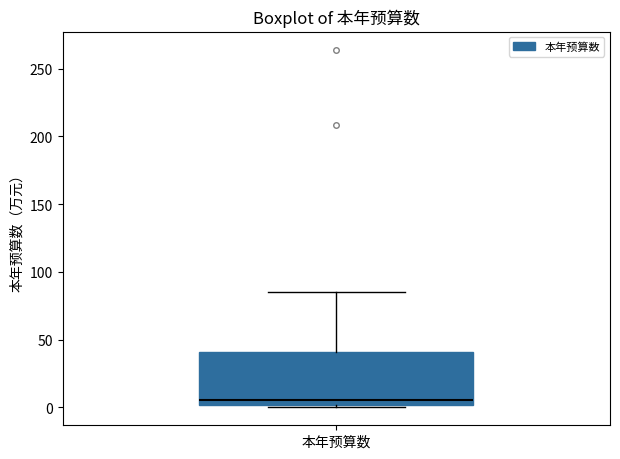

Read this box plot against the y-axis: the position of the median line, the range covered by the box, and the ends of both whiskers. The values are not printed on the chart, so give them approximately, as read against the axis.

median 5, box 0 to 40, whiskers 0 (just below the box's lower edge) to 85